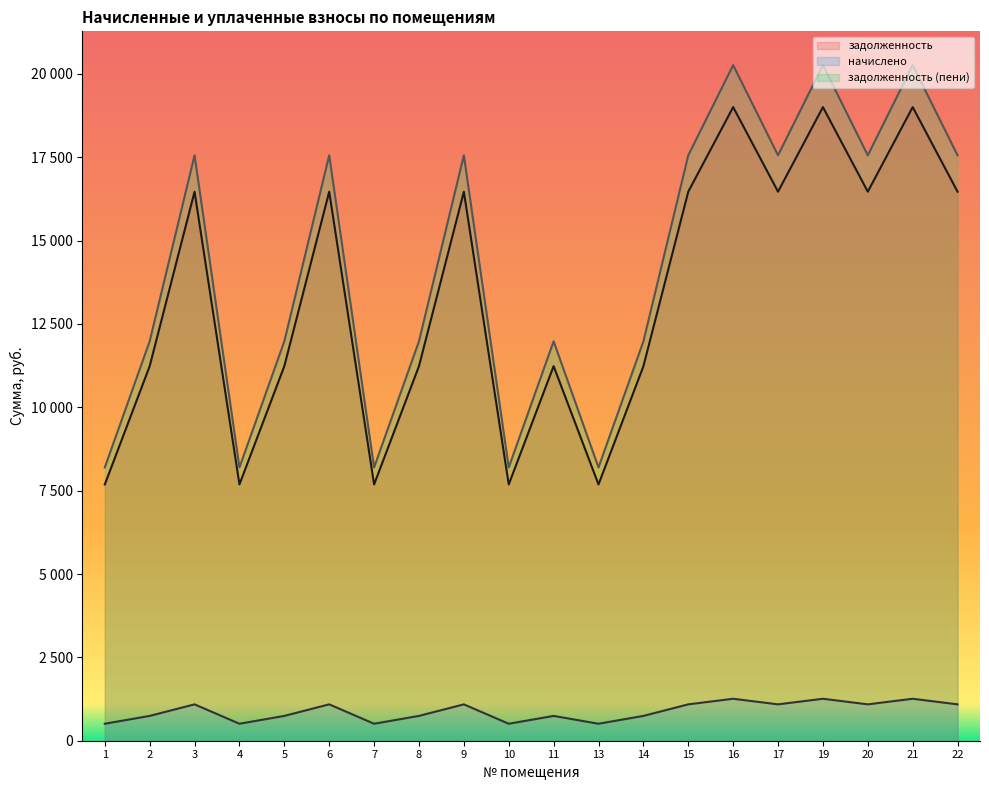

At 14, list the series in order from smallest to largest.

начислено, задолженность, задолженность (пени)